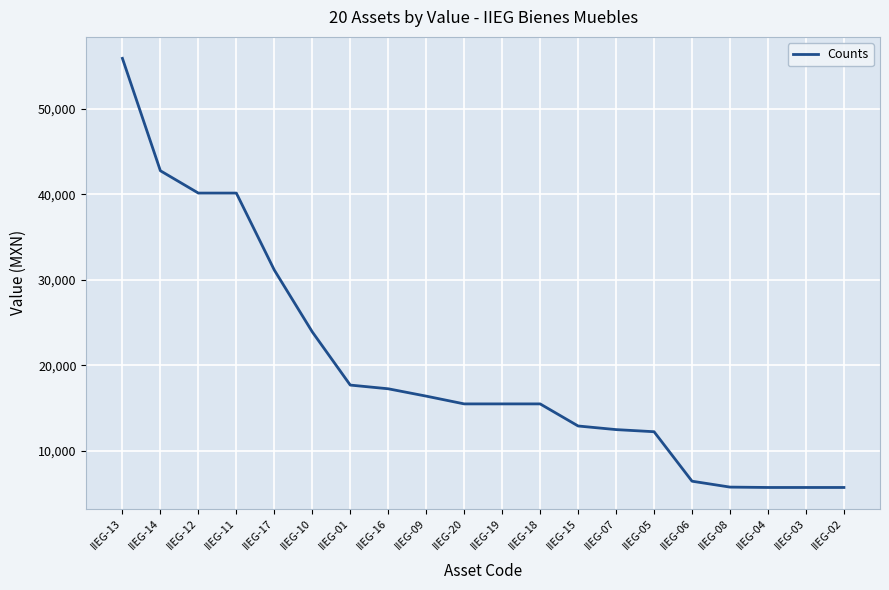

What is the greatest value displayed?

55899.5